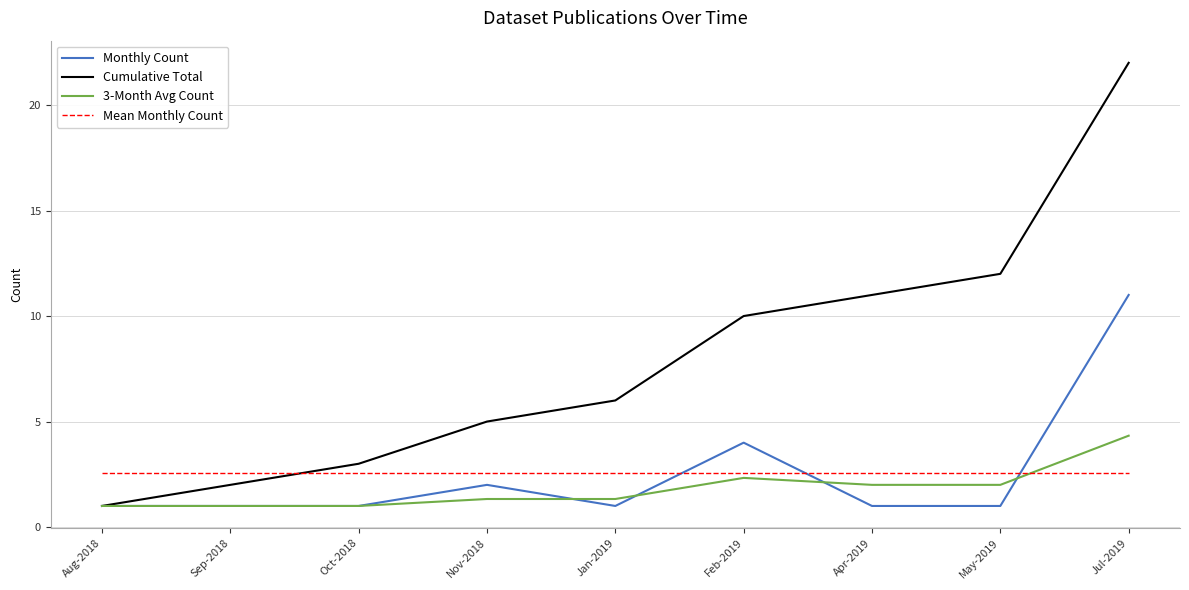

What is the average value of the Mean Monthly Count series?

2.6